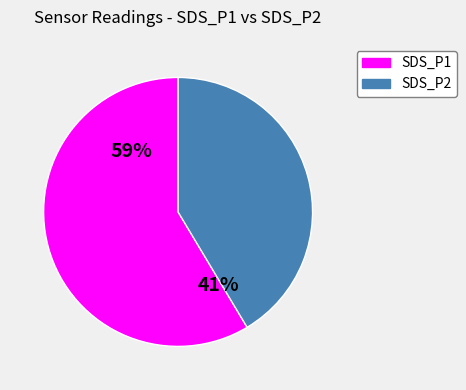

Does any single category account for the majority?

Yes